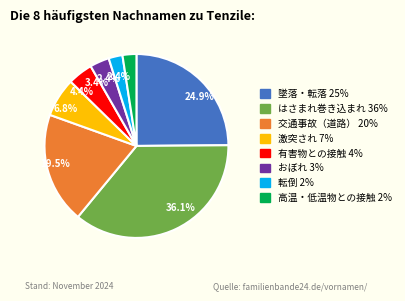

Does any single category account for the majority?

No